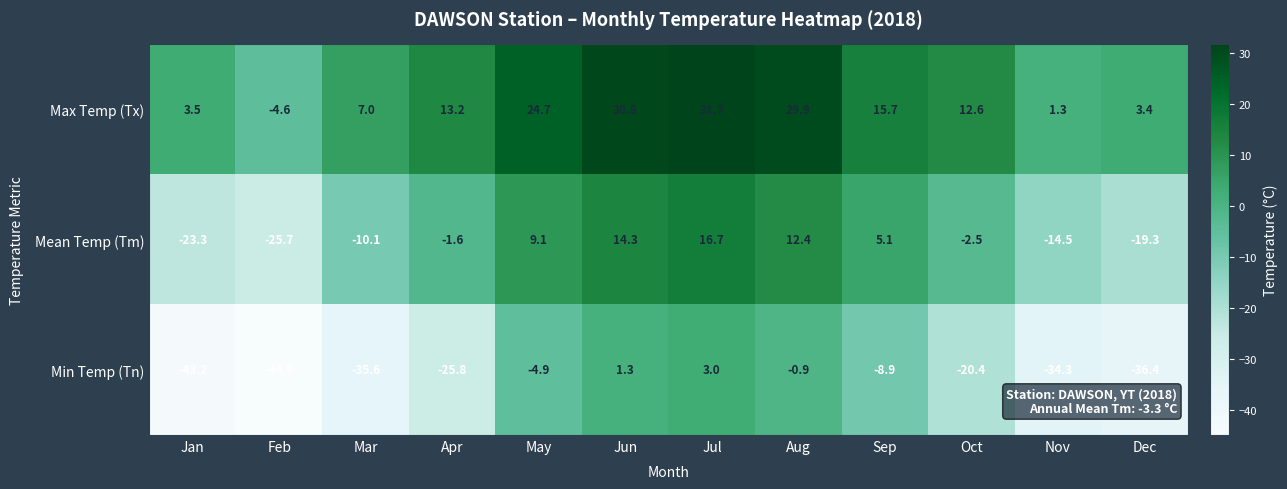

Where is Mean Temp (Tm) nearest to the value -4?

Oct